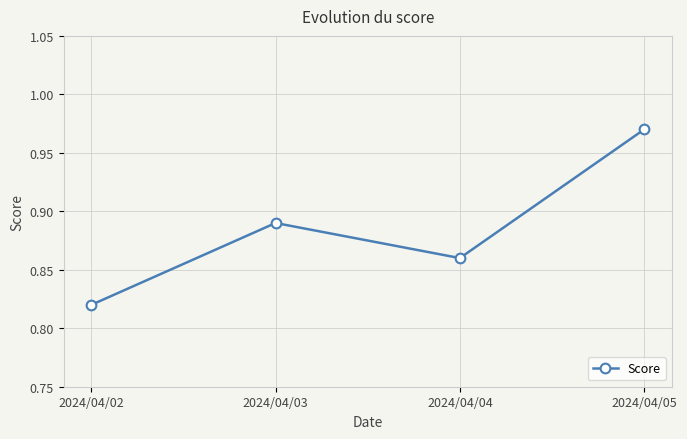

What is the sum of all values?

3.5